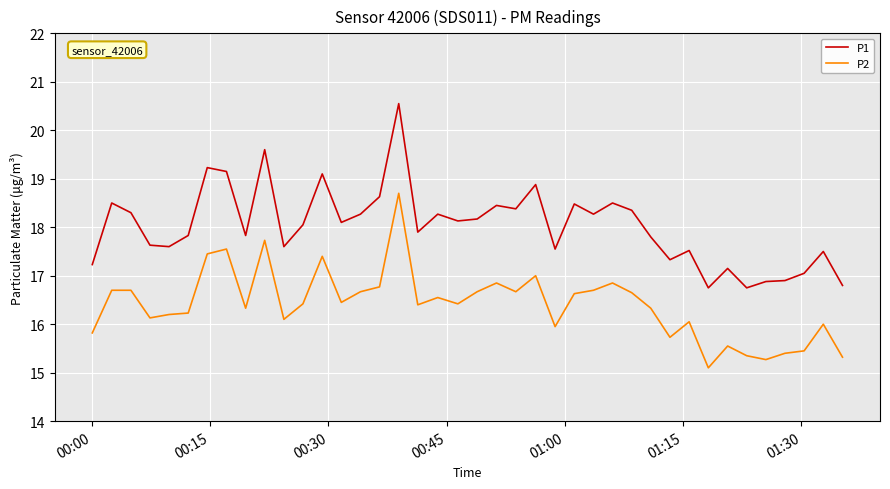

What is the sum of all P2 values?

656.2